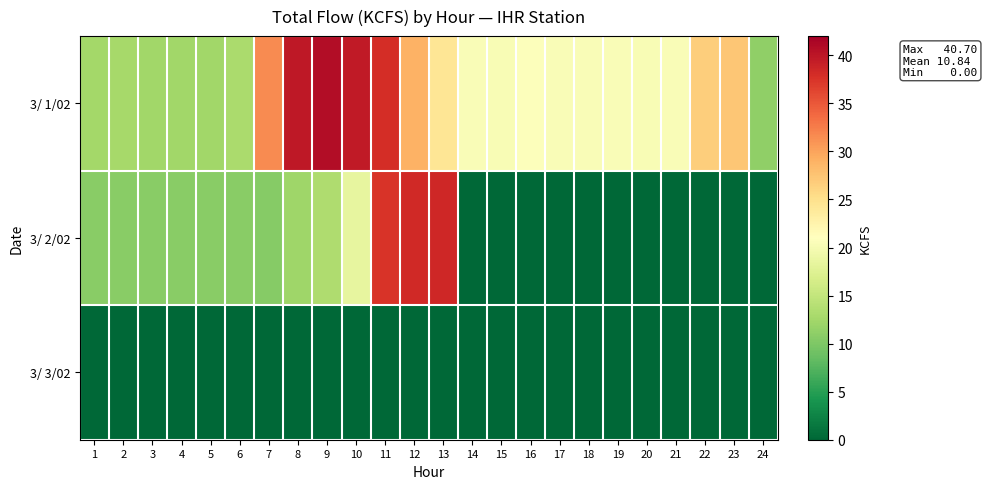

Which series has the largest total across all categories?

3/ 1/02